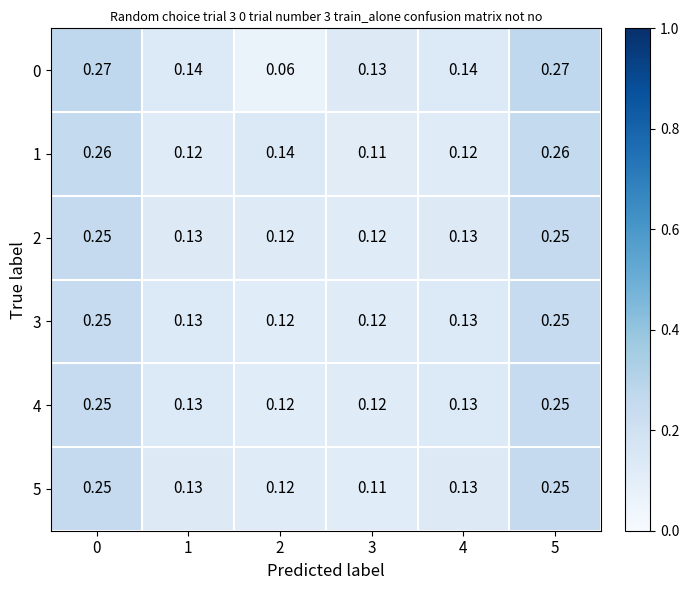

Which series changed the most between 0 and 3?

1